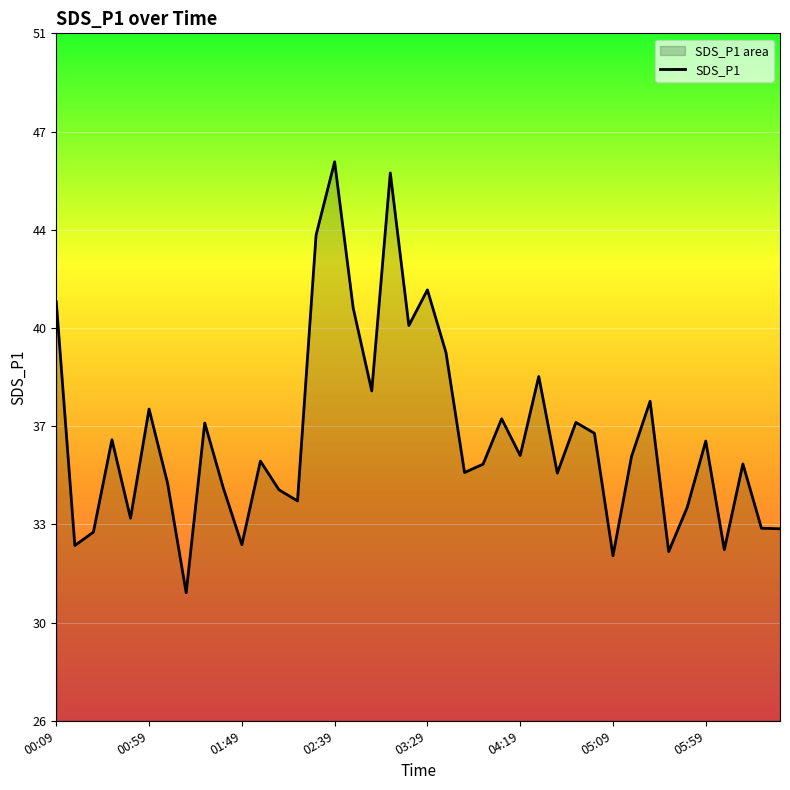

Reading right to left, transcribe all the data shown in this chart.

33.0	33.0	35.3	32.2	36.1	33.7	32.1	37.5	35.5	32.0	36.4	36.8	35.0	38.4	35.6	36.9	35.3	35.0	39.3	41.5	40.2	45.7	37.9	40.9	46.1	43.5	34.0	34.4	35.4	32.4	34.4	36.8	30.6	34.6	37.2	33.3	36.1	32.8	32.4	41.1